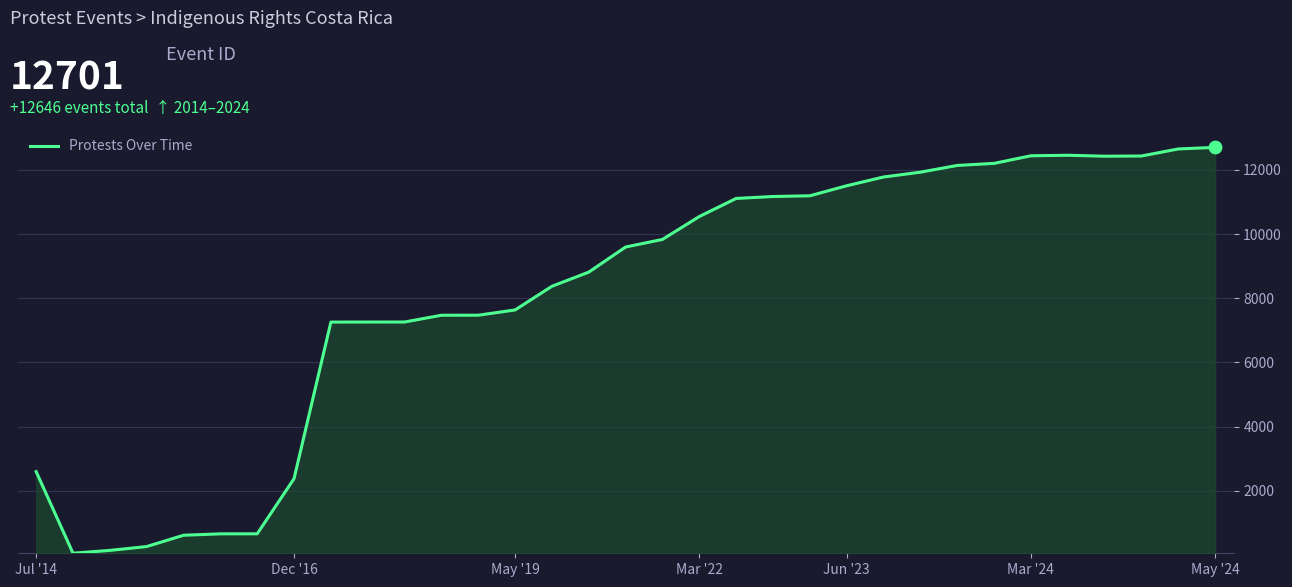

What is the difference between the maximum and minimum values?

12646